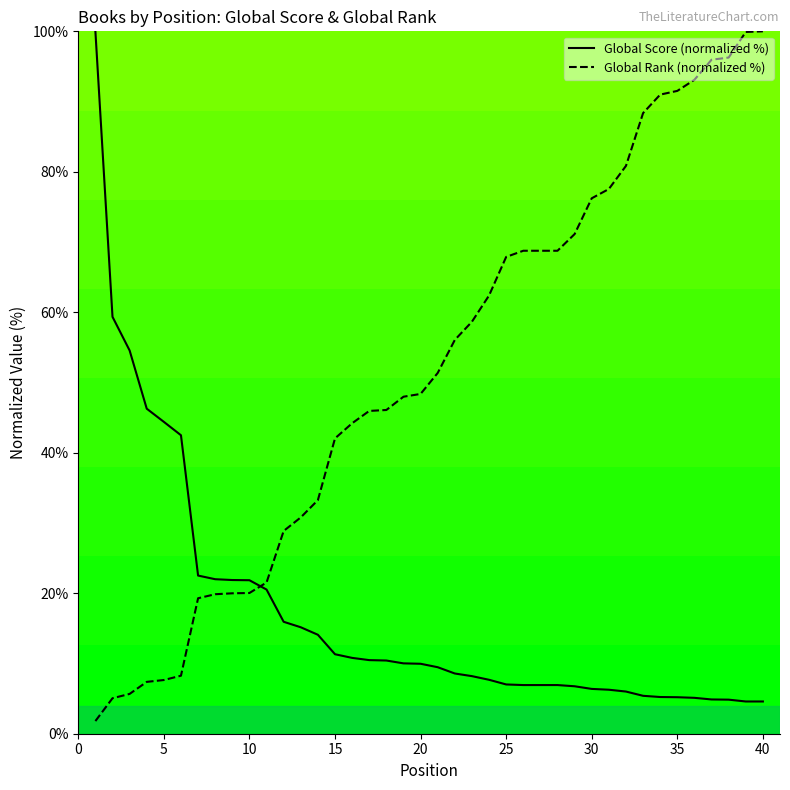

What is the approximate value of Global Score (normalized %) at 35?

5.2